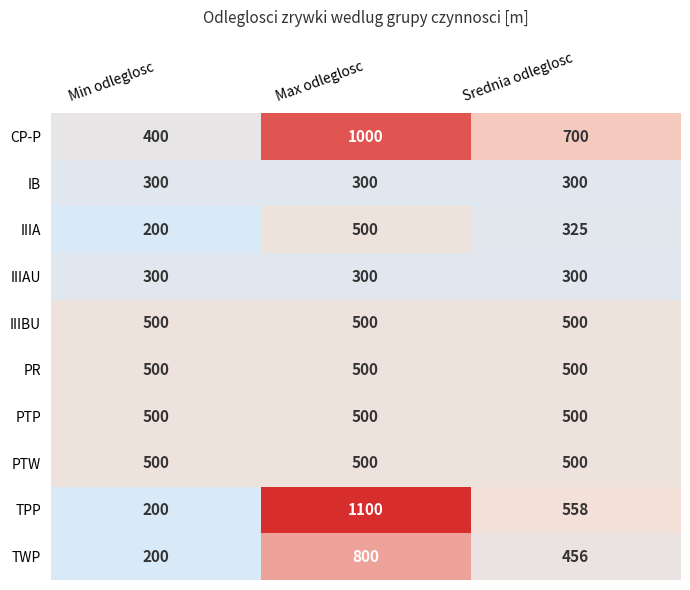

What is the difference between the IIIA values at Min odleglosc and Max odleglosc?

300